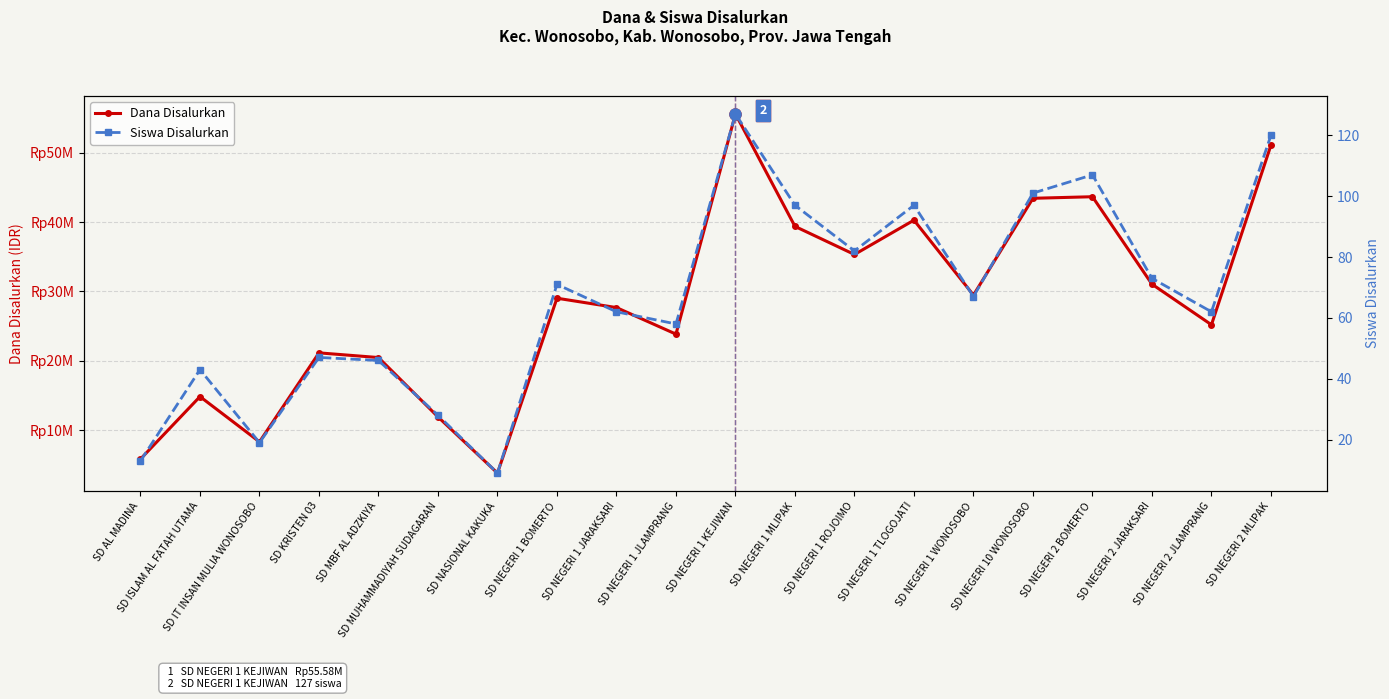

What is the total value across all series at SD NEGERI 2 MLIPAK?

51075120